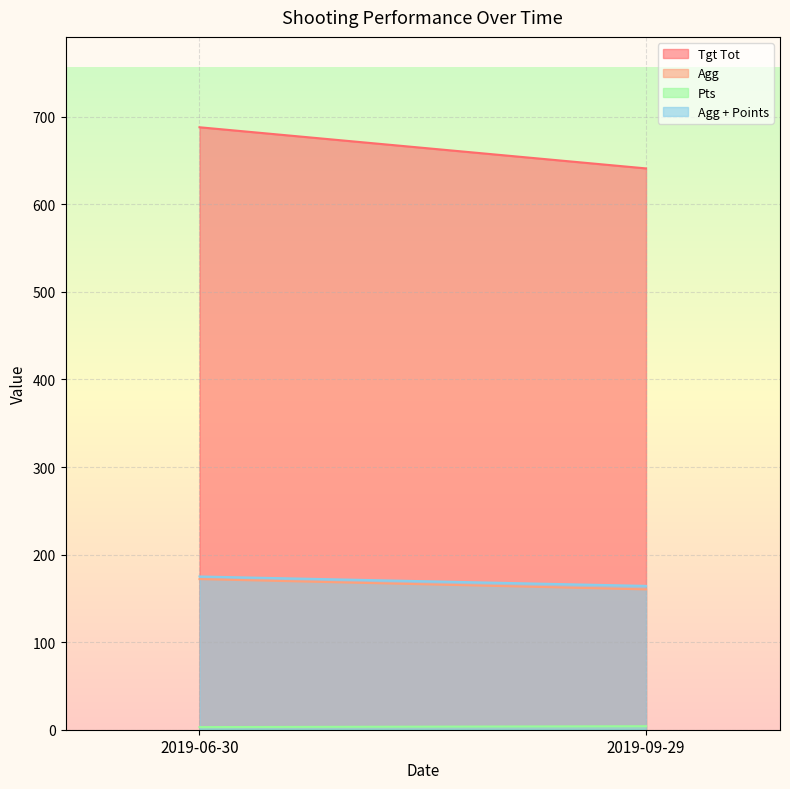

What is the difference between the highest and lowest values at 2019-06-30?

685.0